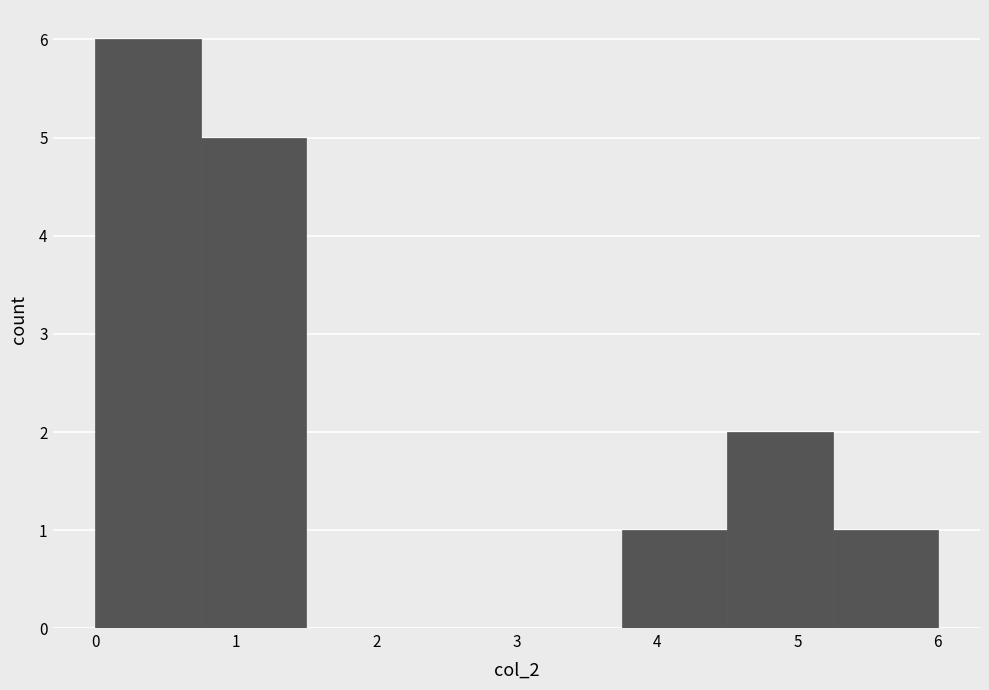

Reading left to right, list every bar in this chart as the range it spans on the x-axis followed by its height. Neither the bar edges nor the heights are printed on the chart, so give them approximately, as read against the axes.

0.00 to 0.75: 6
0.75 to 1.50: 5
1.50 to 2.25: 0
2.25 to 3.00: 0
3.00 to 3.75: 0
3.75 to 4.50: 1
4.50 to 5.25: 2
5.25 to 6.00: 1